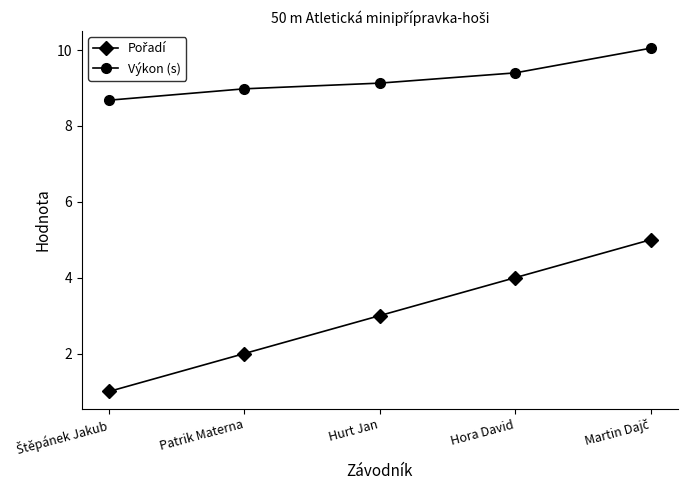

What is the minimum value for Výkon (s)?

8.7